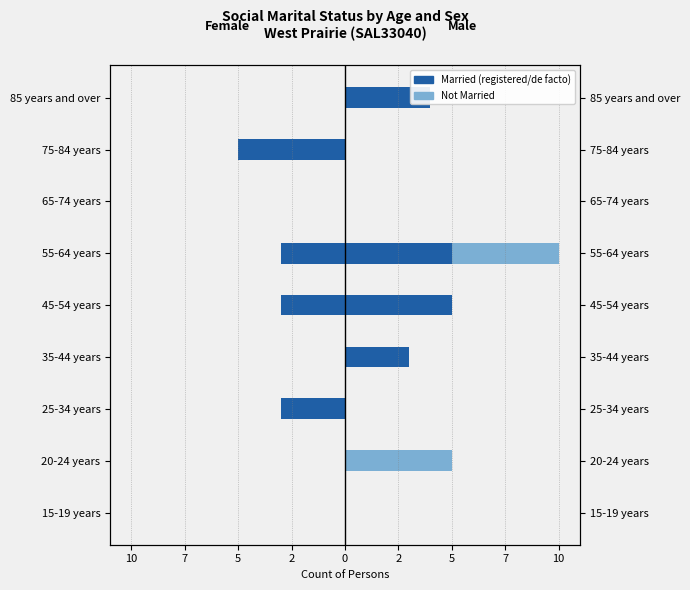

Which series has the largest total across all categories?

Married (Male)